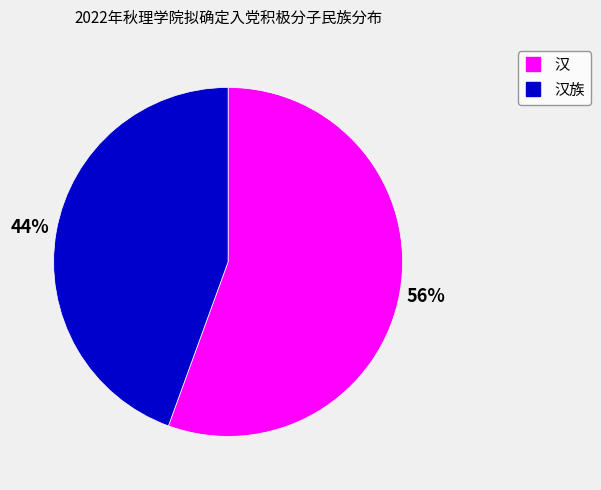

To the nearest percent, what is the average slice percentage?

50%